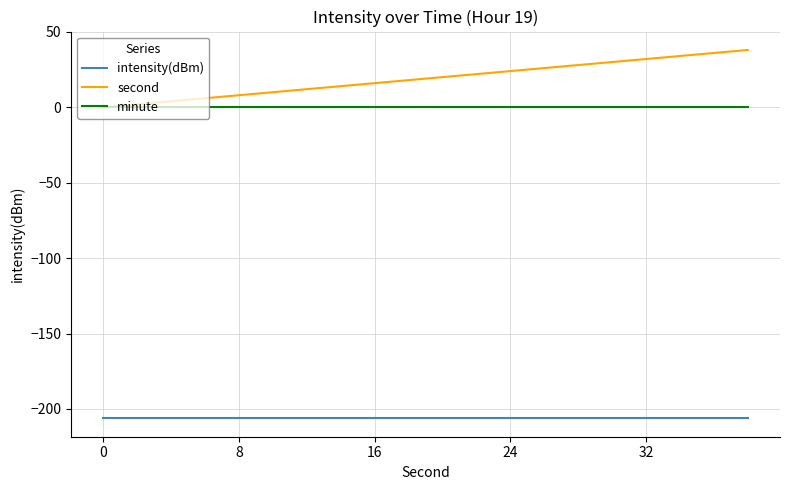

True or false: intensity(dBm) and minute cross at least once.

False